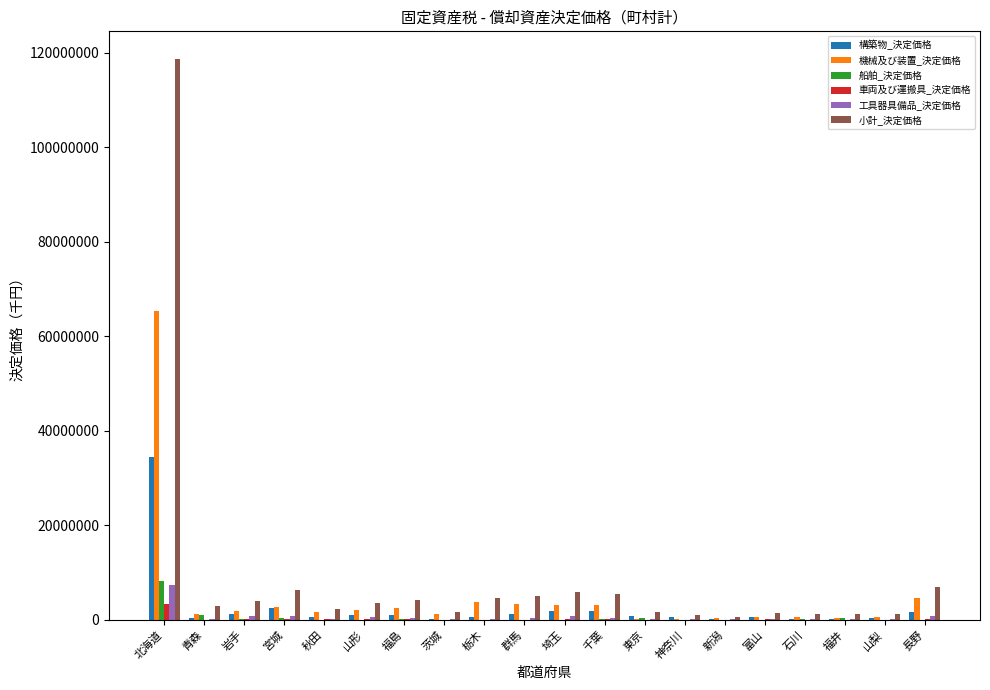

At which category is the sum across all series the highest?

北海道